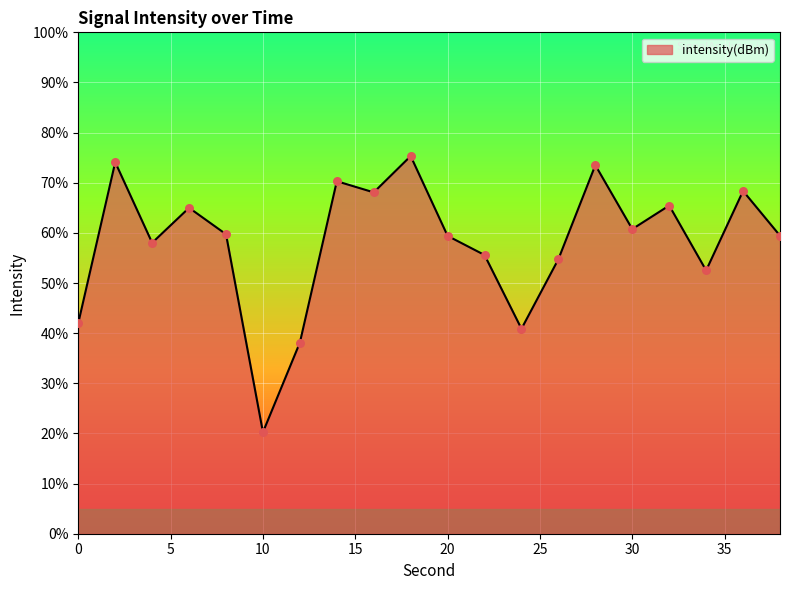

What is the greatest value displayed?

75.3